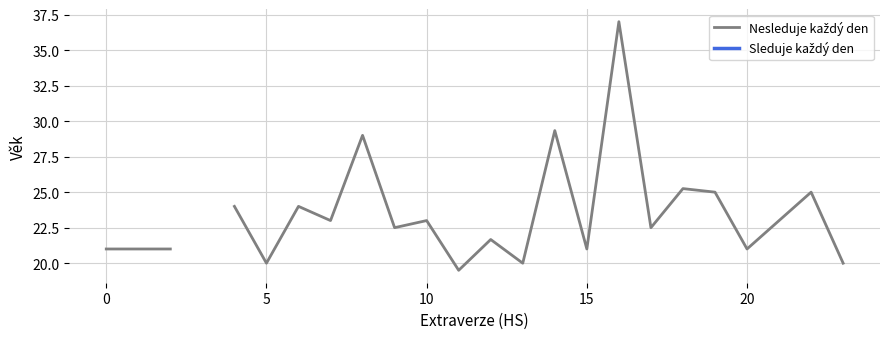

In Nesleduje každý den, how many points are lower than both neighbors (excluding endpoints)?

8